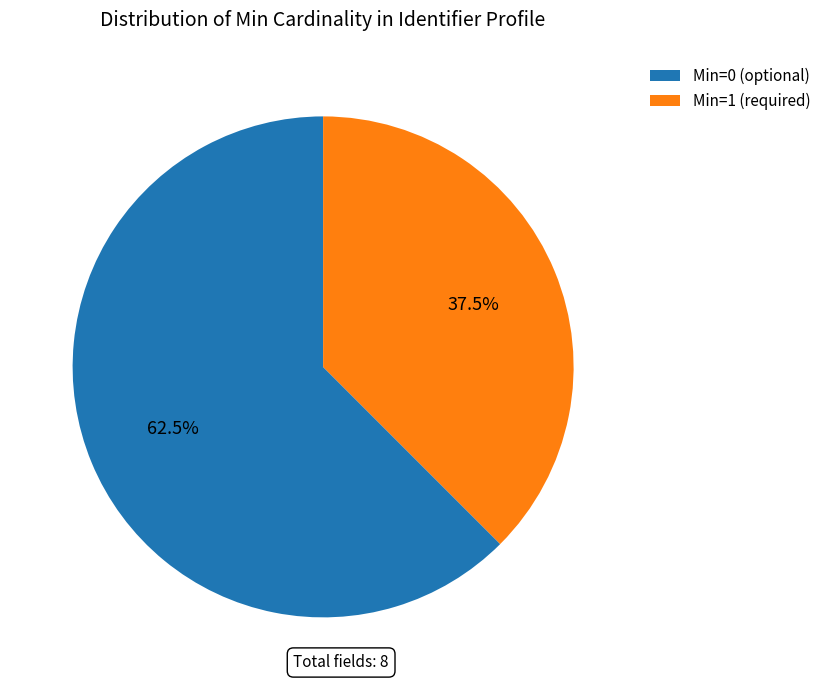

Do Min=0 (optional) and Min=1 (required) together represent more than half of the pie?

Yes